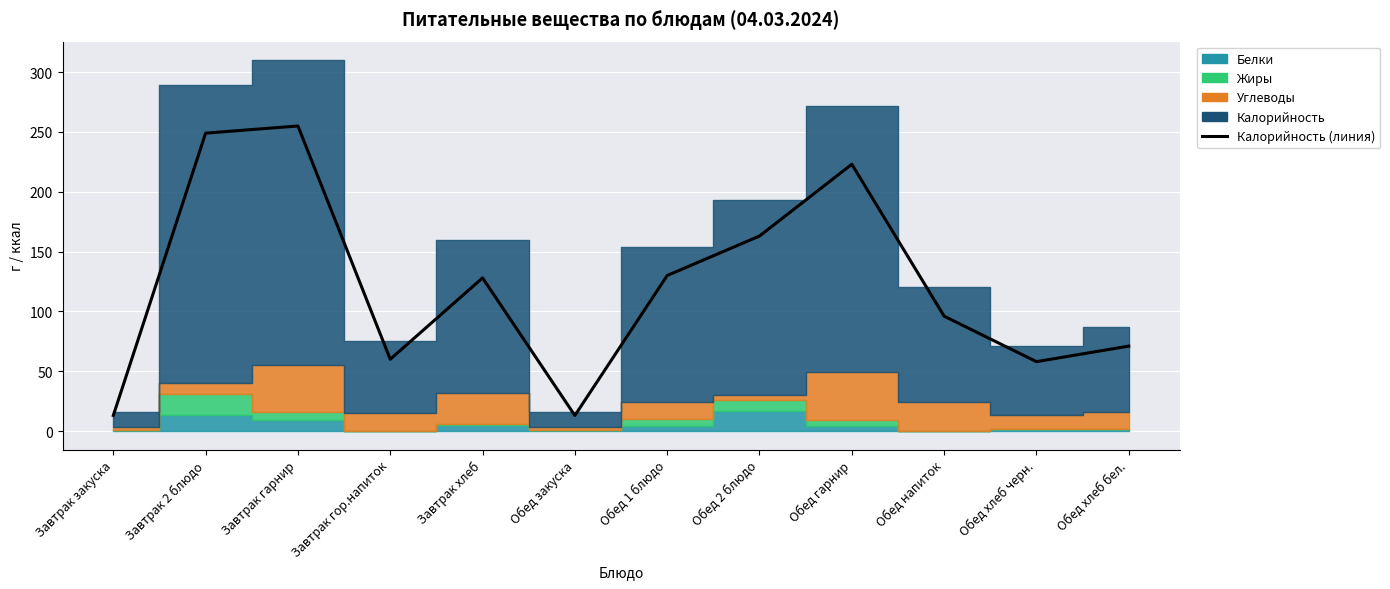

At which label is the value closest to 134?

Обед 1 блюдо